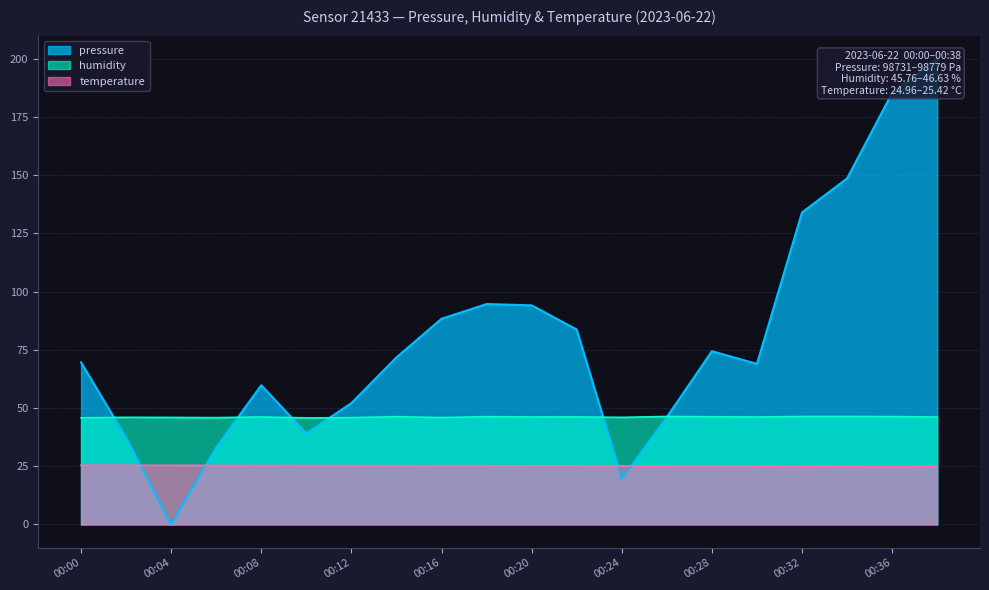

At which label does temperature reach its peak?

00:00